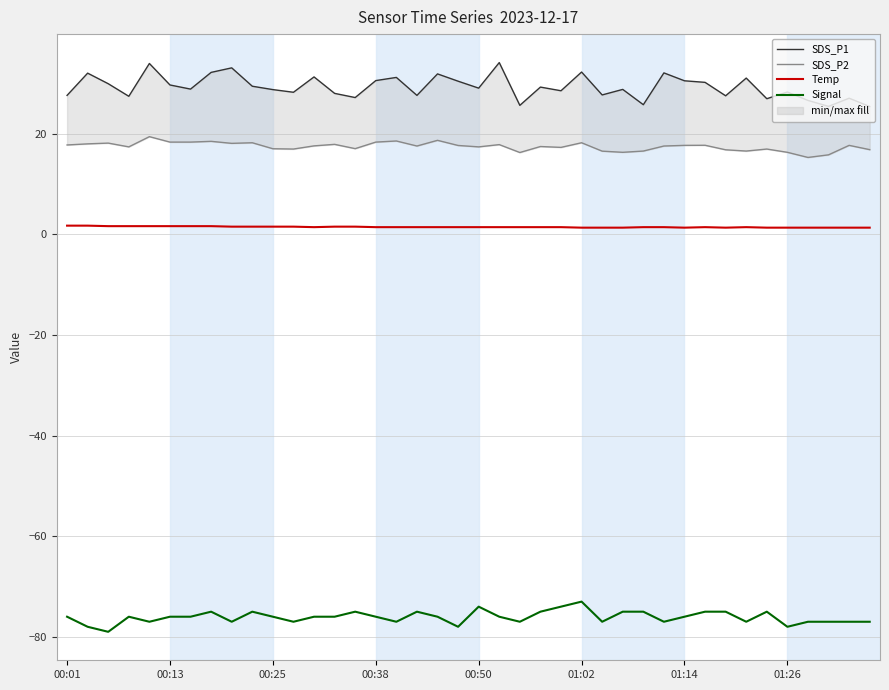

What are all the series names shown in the legend?

SDS_P1, SDS_P2, Temp, Signal